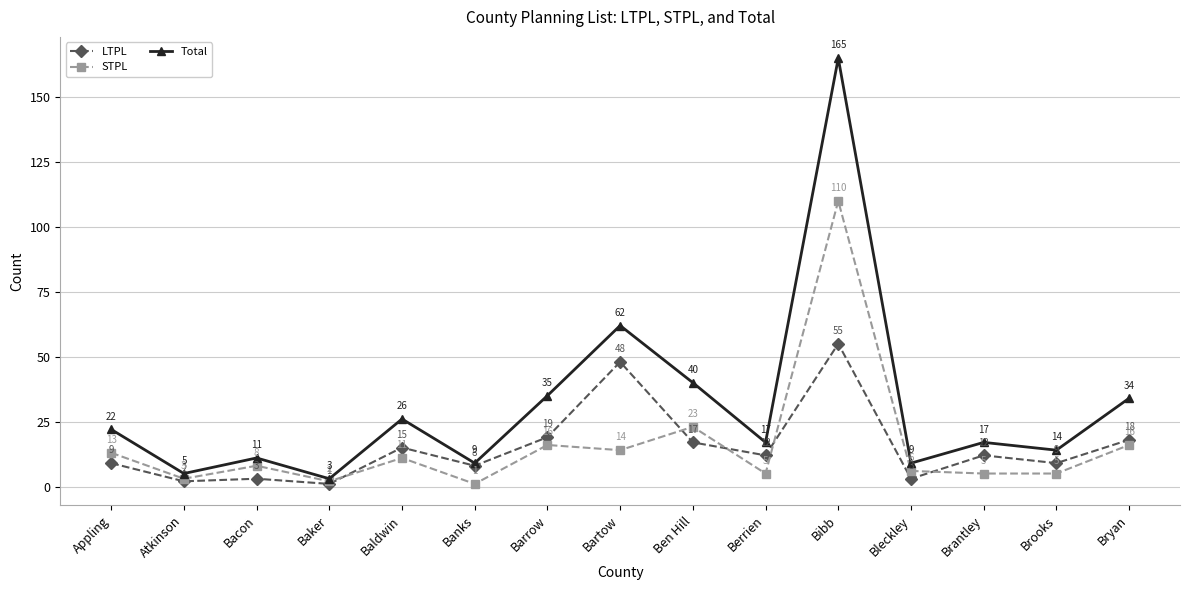

What is the average value of the STPL series?

16